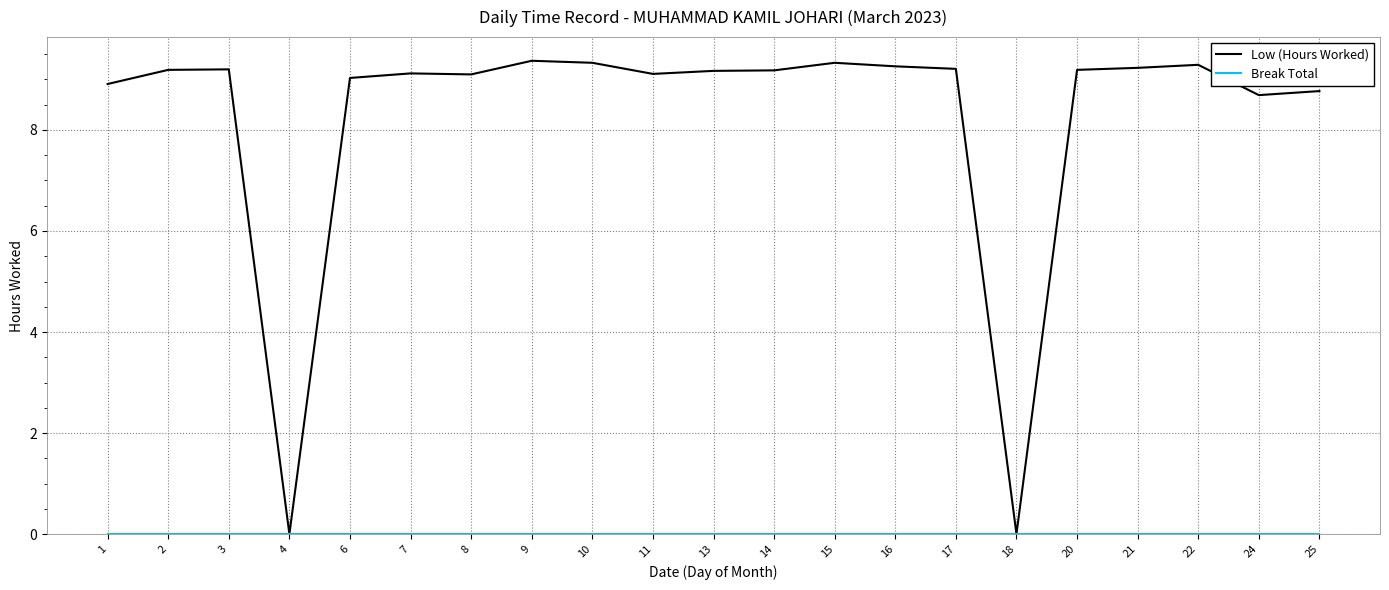

What is the total value across all series at 17?

9.2